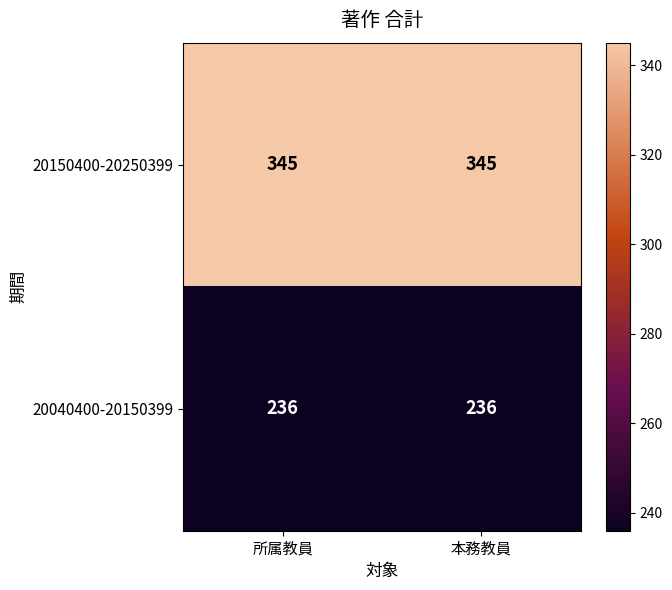

What is the total value across all series at 本務教員?

581